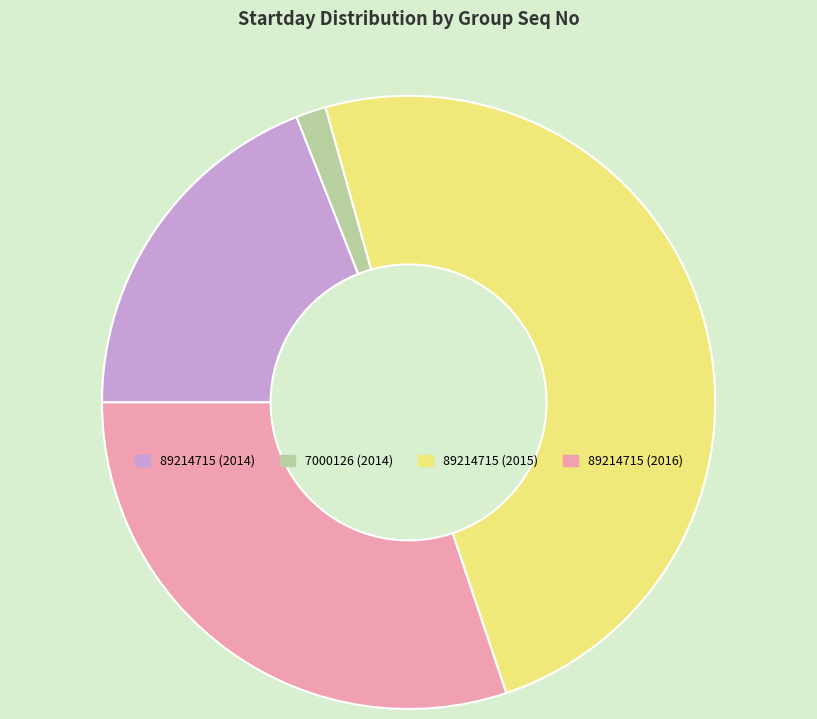

Which slice is the smallest?

7000126 (2014)